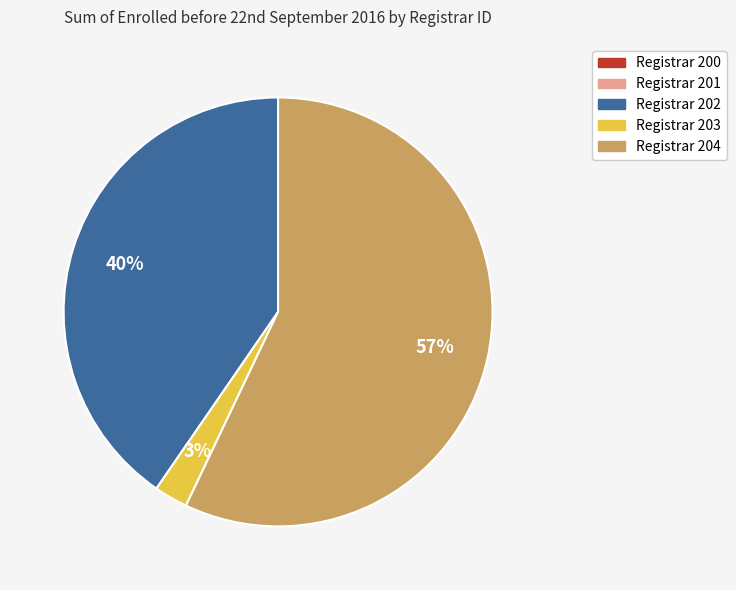

Does any single category account for the majority?

Yes